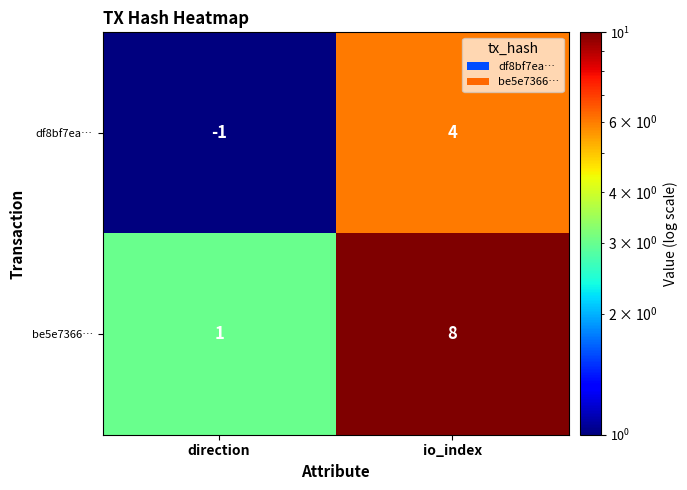

Where is df8bf7ea… nearest to the value 1?

direction